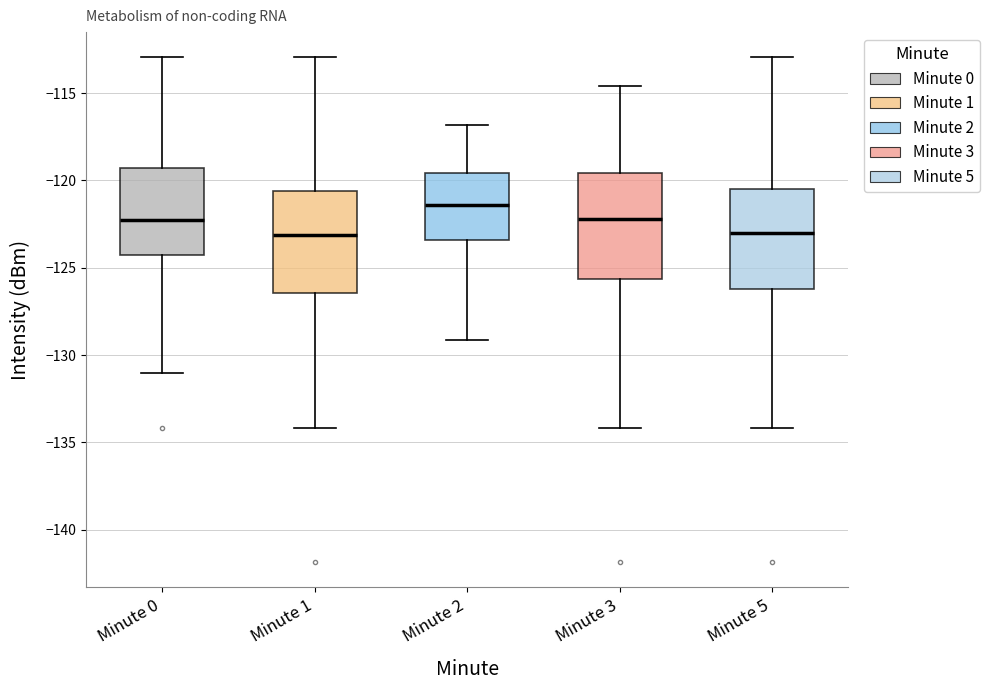

Reading left to right, read every box against the y-axis: the position of its median line, the range the box covers, and the ends of its whiskers. The values are not printed on the chart, so give them approximately, as read against the axis.

Minute 0: median -122.5, box -124.5 to -119.5, whiskers -131.0 to -113.0
Minute 1: median -123.0, box -126.5 to -120.5, whiskers -134.0 to -113.0
Minute 2: median -121.5, box -123.5 to -119.5, whiskers -129.0 to -117.0
Minute 3: median -122.0, box -125.5 to -119.5, whiskers -134.0 to -114.5
Minute 5: median -123.0, box -126.0 to -120.5, whiskers -134.0 to -113.0